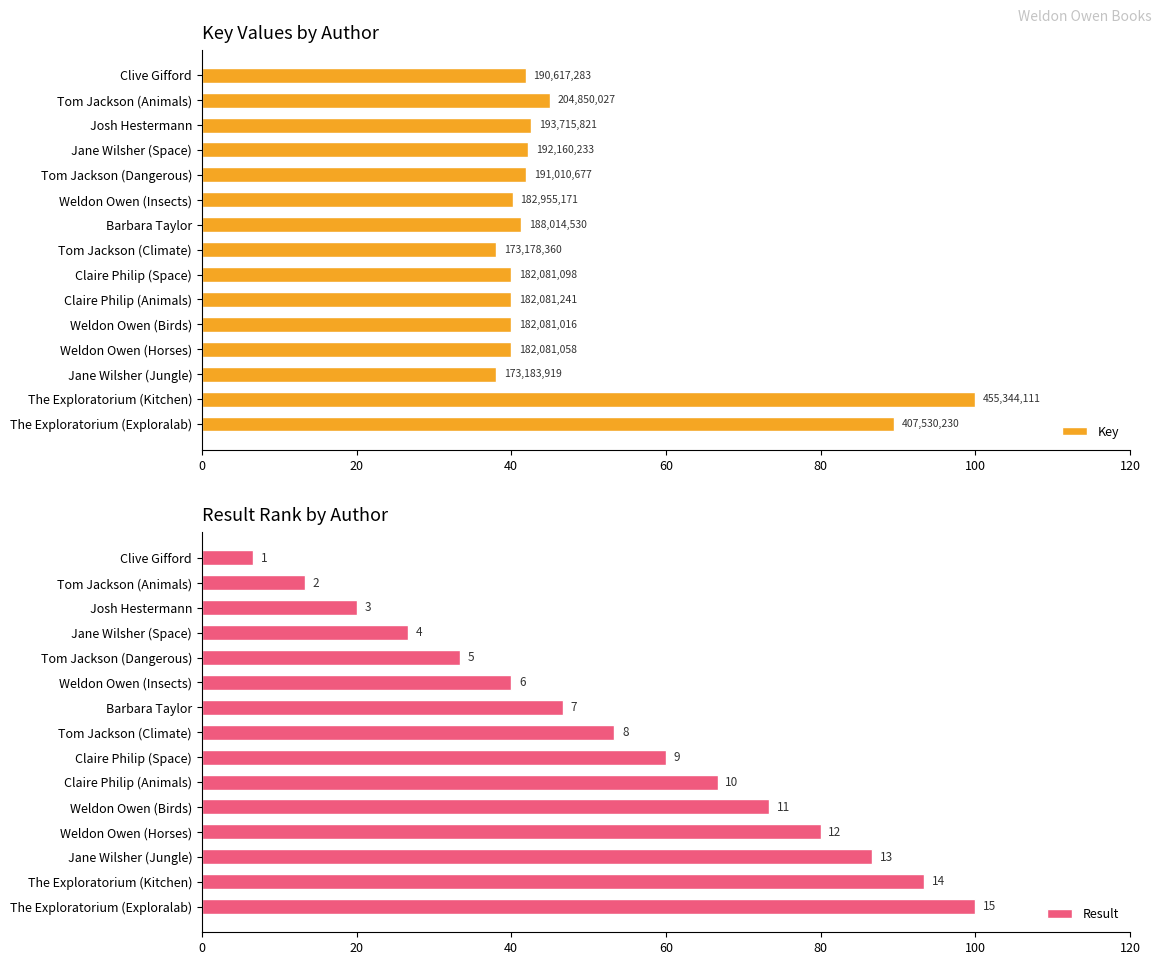

Reading left to right, what are all the values shown in this chart?

Key: 41.9	45.0	42.5	42.2	41.9	40.2	41.3	38.0	40.0	40.0	40.0	40.0	38.0	100.0	89.5
Result: 6.7	13.3	20.0	26.7	33.3	40.0	46.7	53.3	60.0	66.7	73.3	80.0	86.7	93.3	100.0